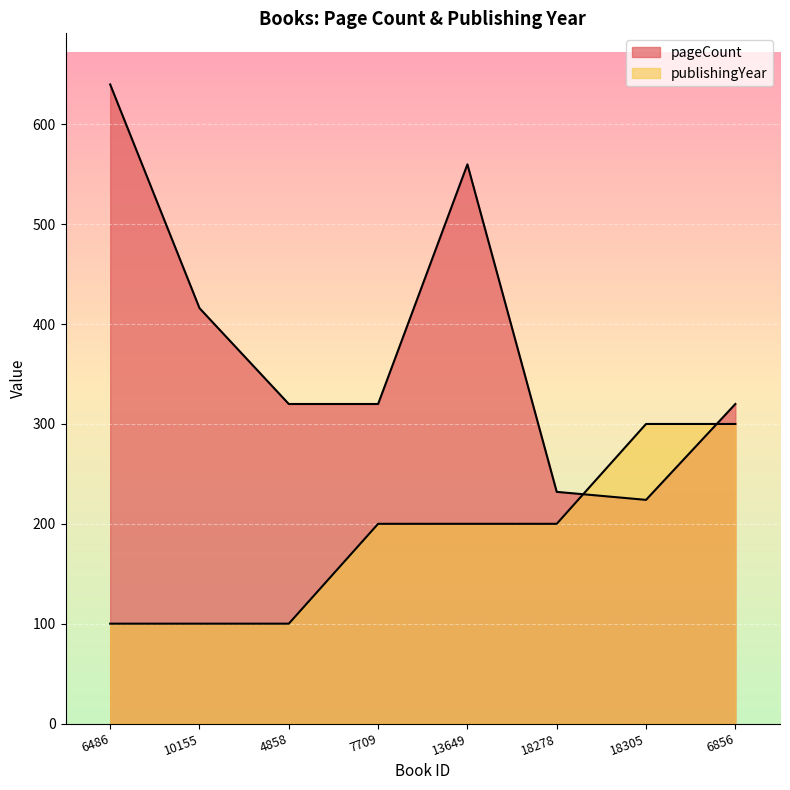

How many values in the publishingYear series are below 200?

3